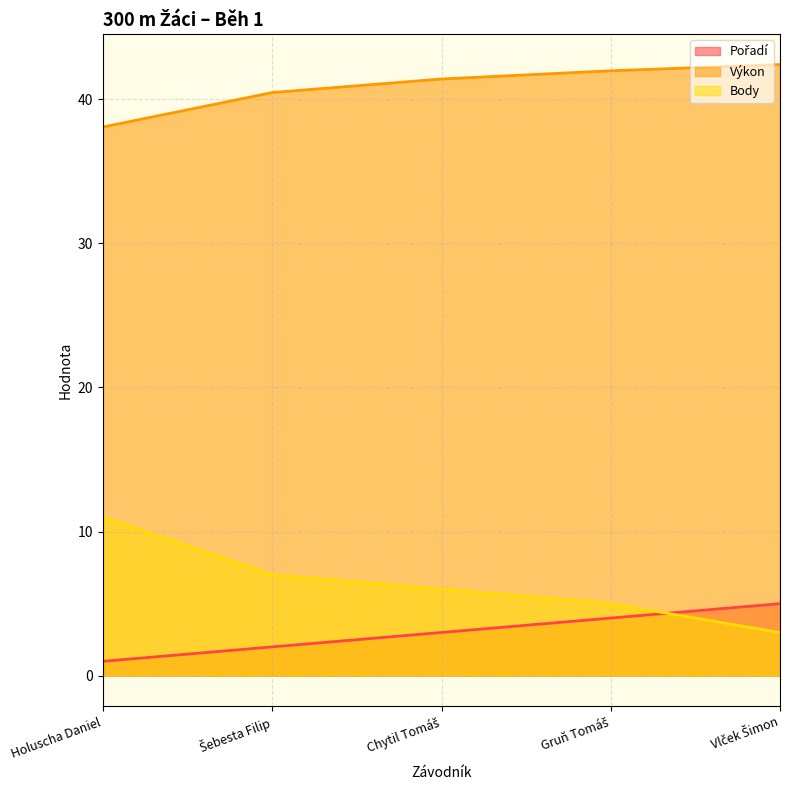

Reading left to right, list all the values displayed in this chart.

Pořadí: Holuscha Daniel=1.0	Šebesta Filip=2.0	Chytil Tomáš=3.0	Gruň Tomáš=4.0	Vlček Šimon=5.0
Výkon: Holuscha Daniel=38.1	Šebesta Filip=40.5	Chytil Tomáš=41.4	Gruň Tomáš=42.0	Vlček Šimon=42.4
Body: Holuscha Daniel=11.0	Šebesta Filip=7.0	Chytil Tomáš=6.0	Gruň Tomáš=5.0	Vlček Šimon=3.0